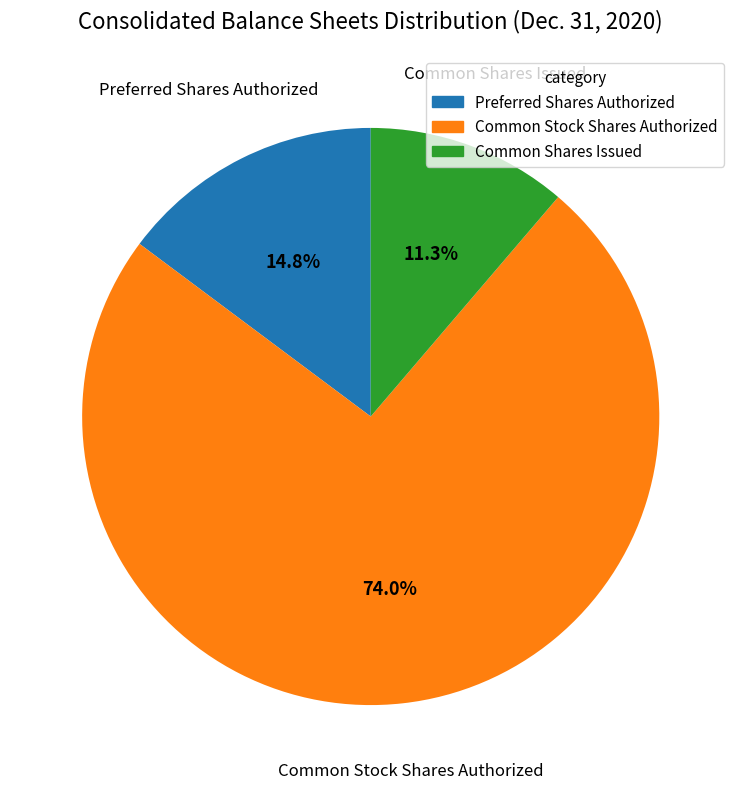

Rank the categories by value from highest to lowest.

Common Stock Shares Authorized, Preferred Shares Authorized, Common Shares Issued